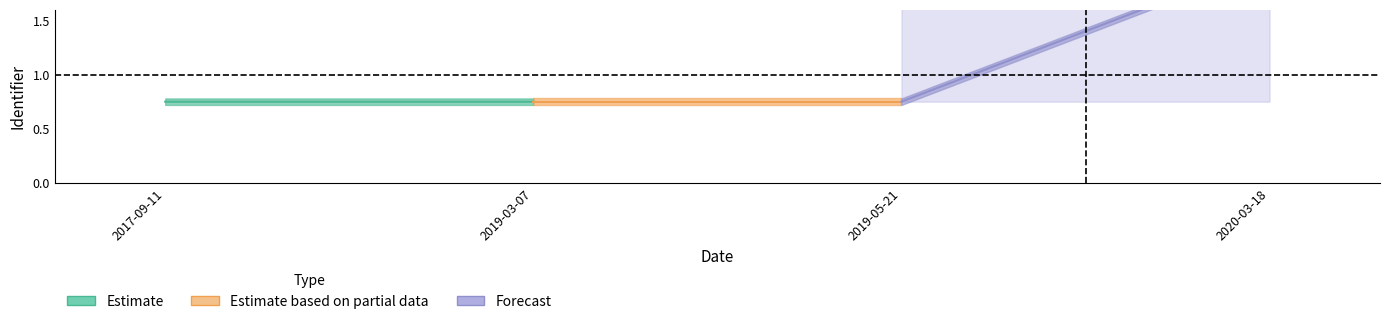

What is the value of the Forecast point at the 2nd from the left?

2.0